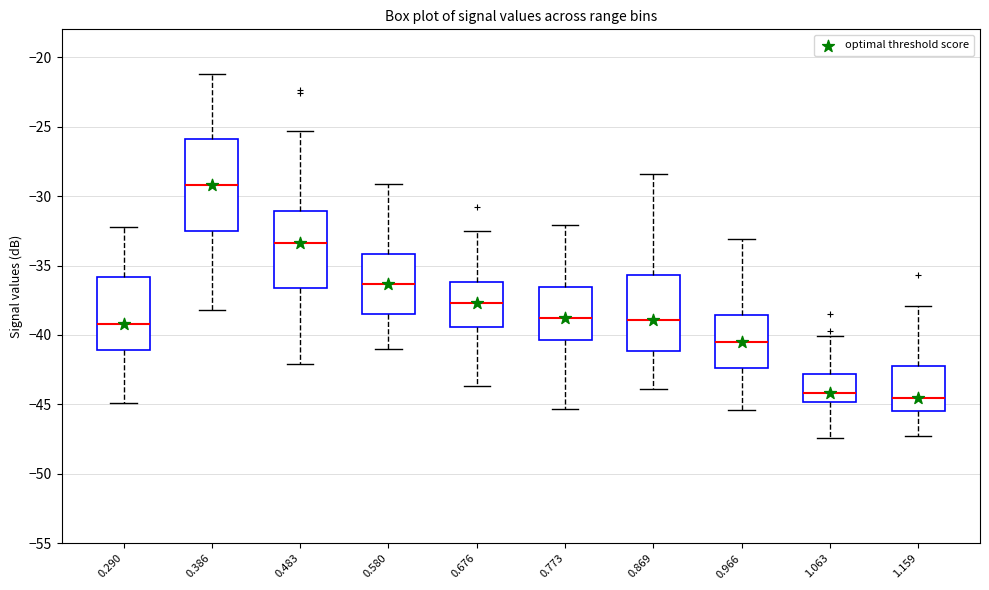

Which box's median line is the highest?

0.386